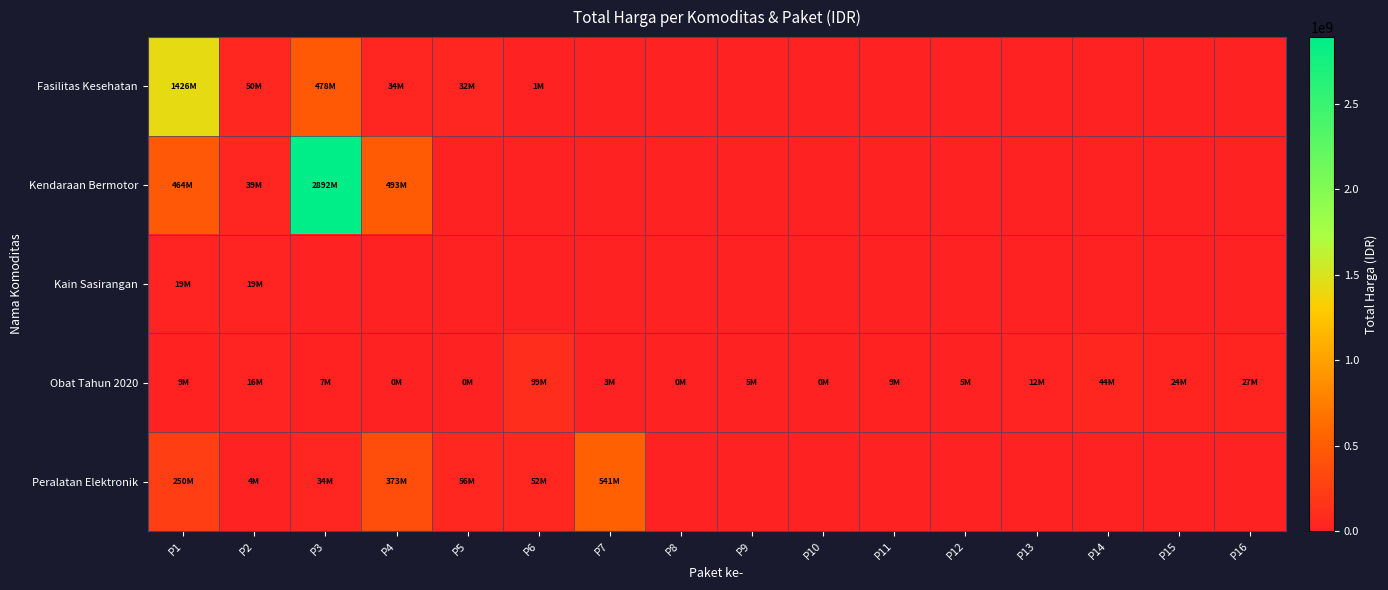

At which category does the chart reach its peak across all series?

P3